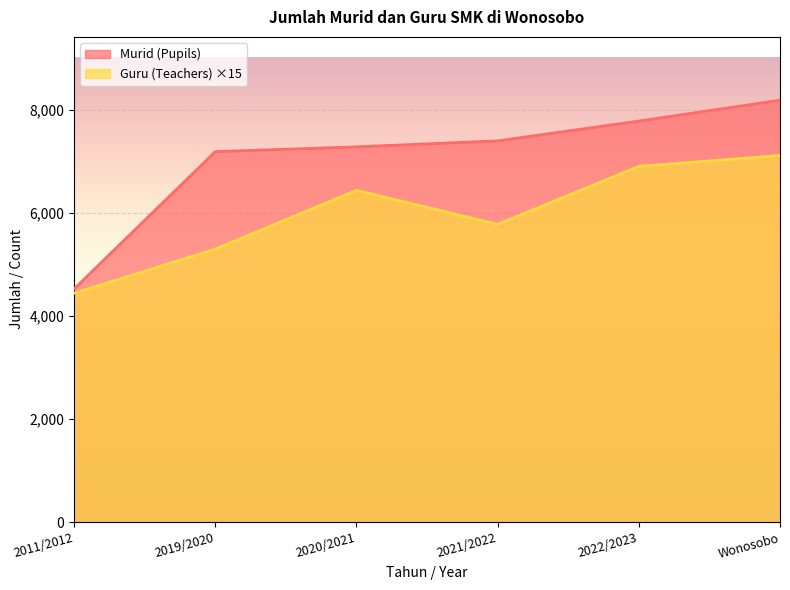

How many lines are shown in the chart?

2